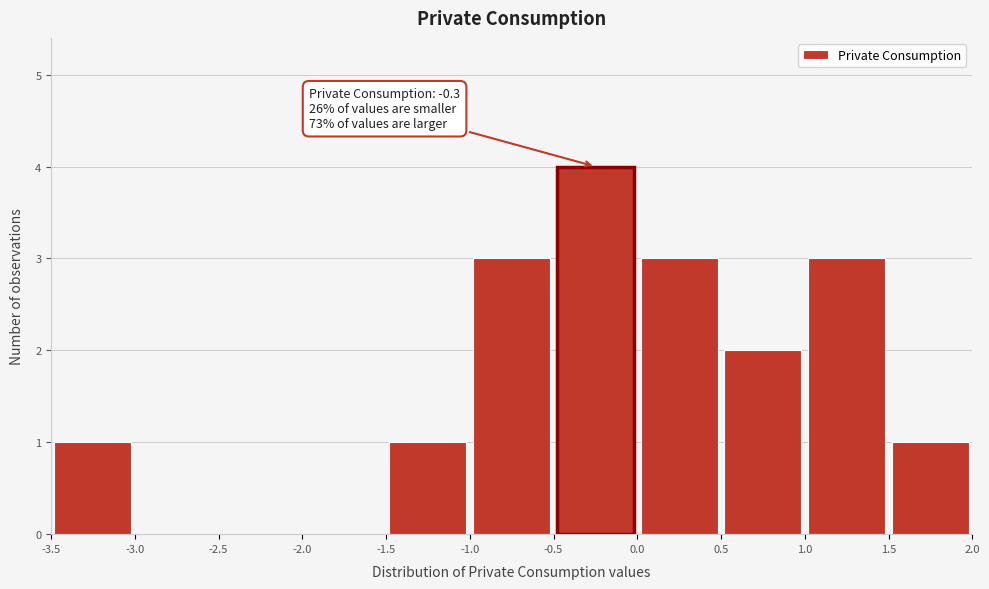

Over which range of the x-axis is the bar tallest?

-0.5 to 0.0